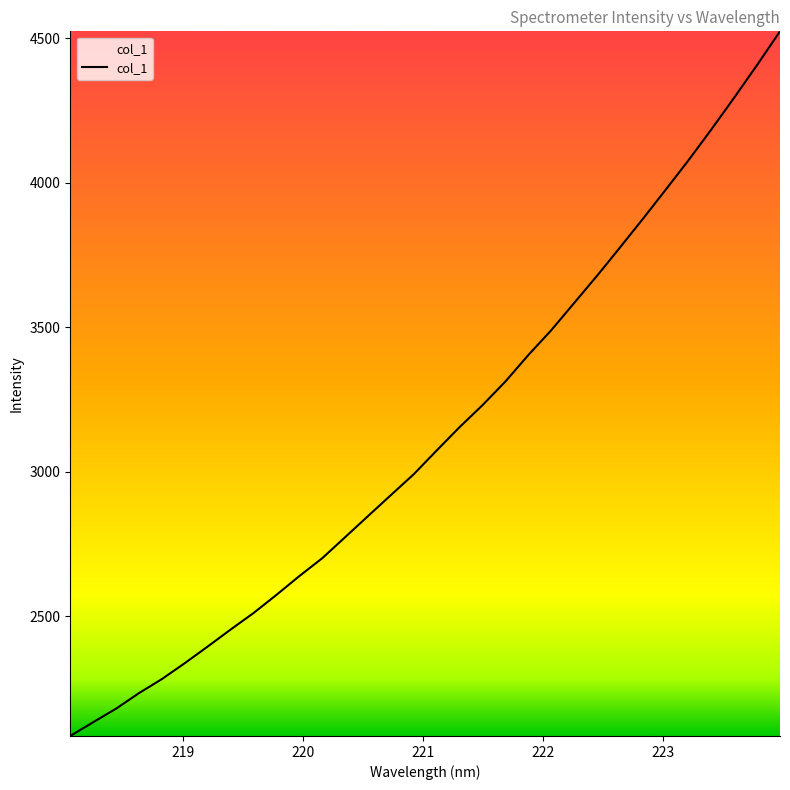

What is the maximum value shown in the chart?

4524.6